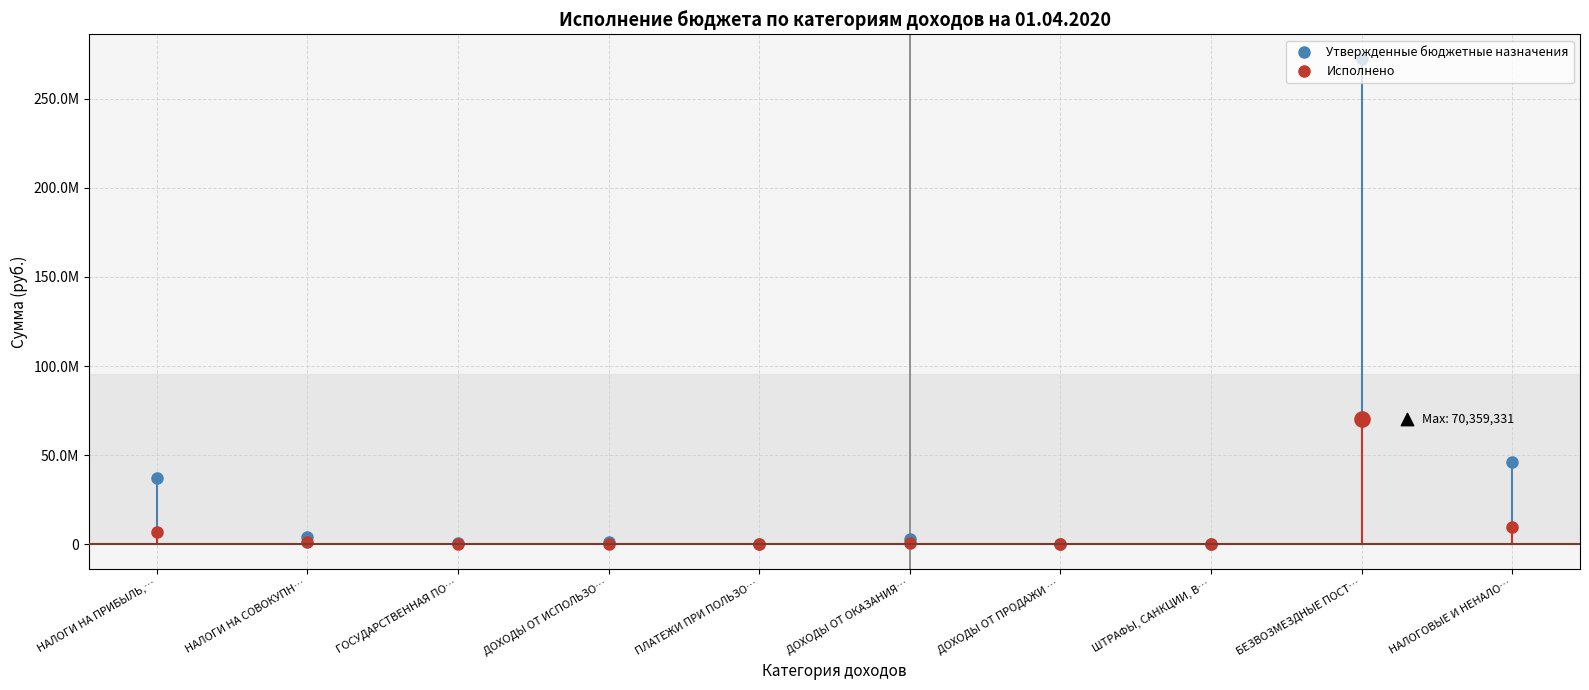

Which series has the largest Y range (max minus min)?

Утвержденные бюджетные назначения